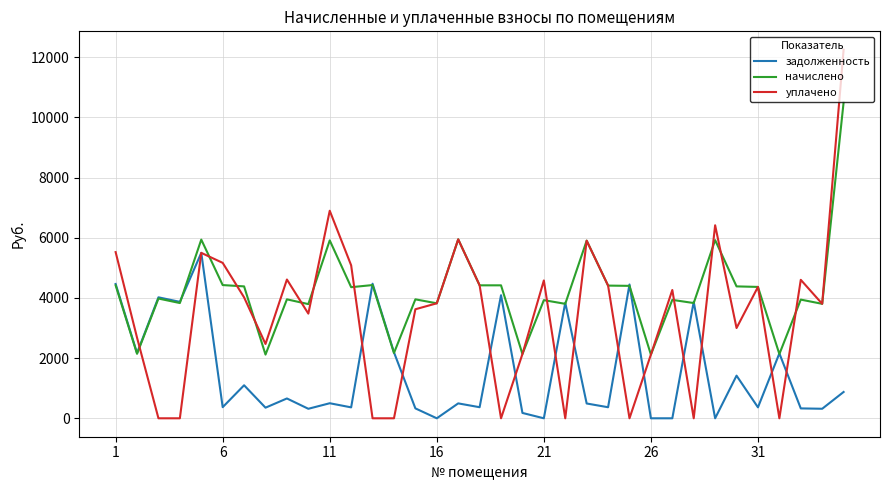

At how many categories does at least one series exceed 9650?

1